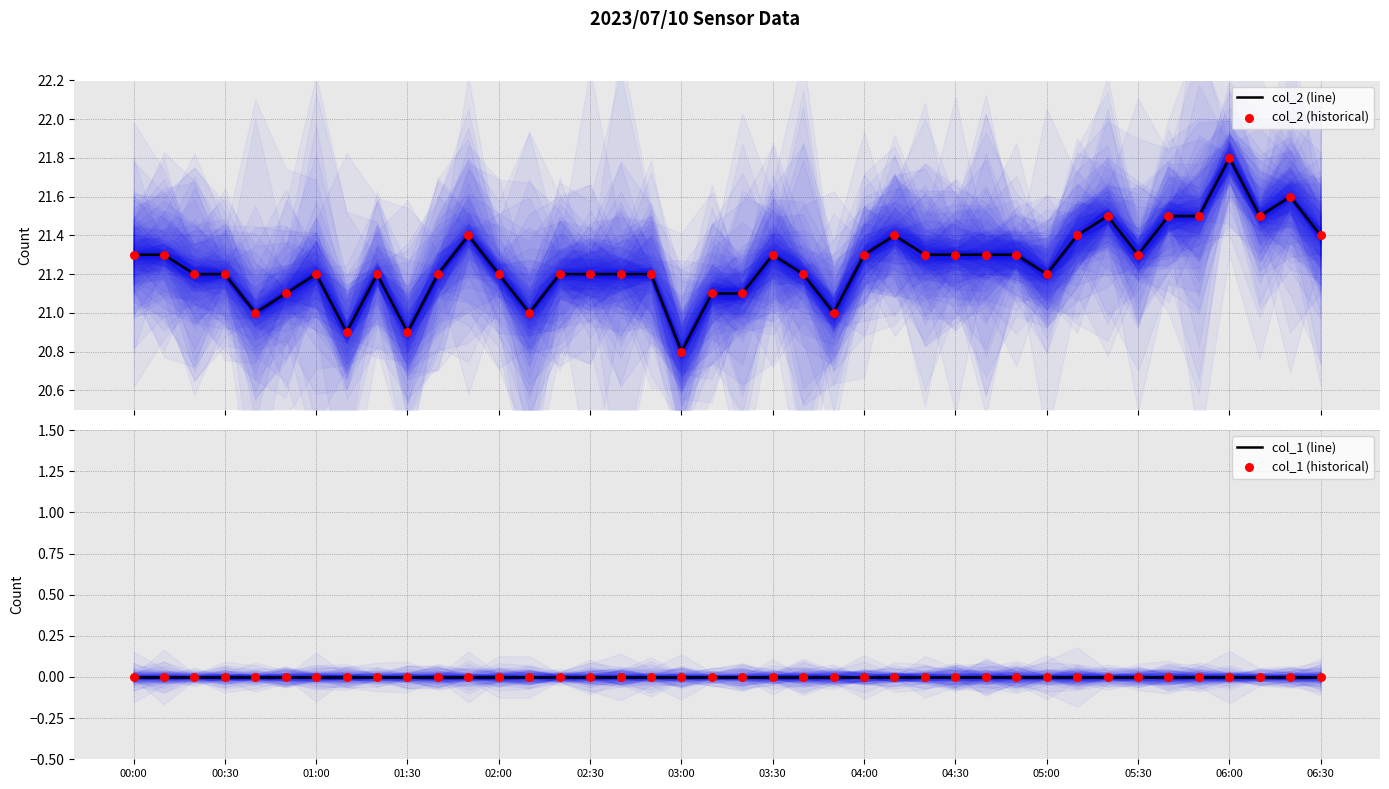

Is the value of col_2 (historical) at 36 greater than the value of col_1 (historical) at 31?

Yes